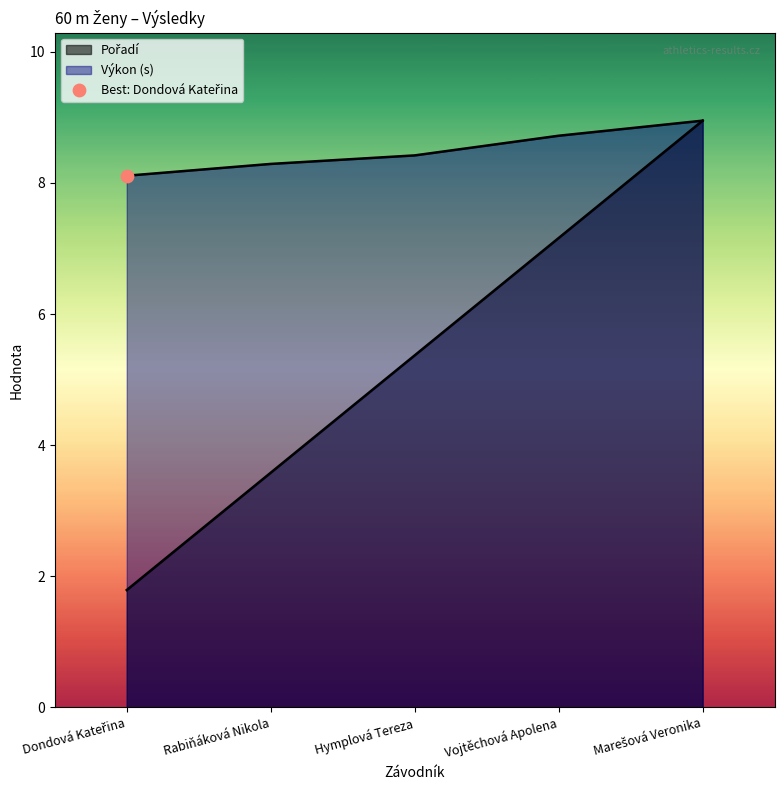

Which series has the widest spread of Y values?

Pořadí